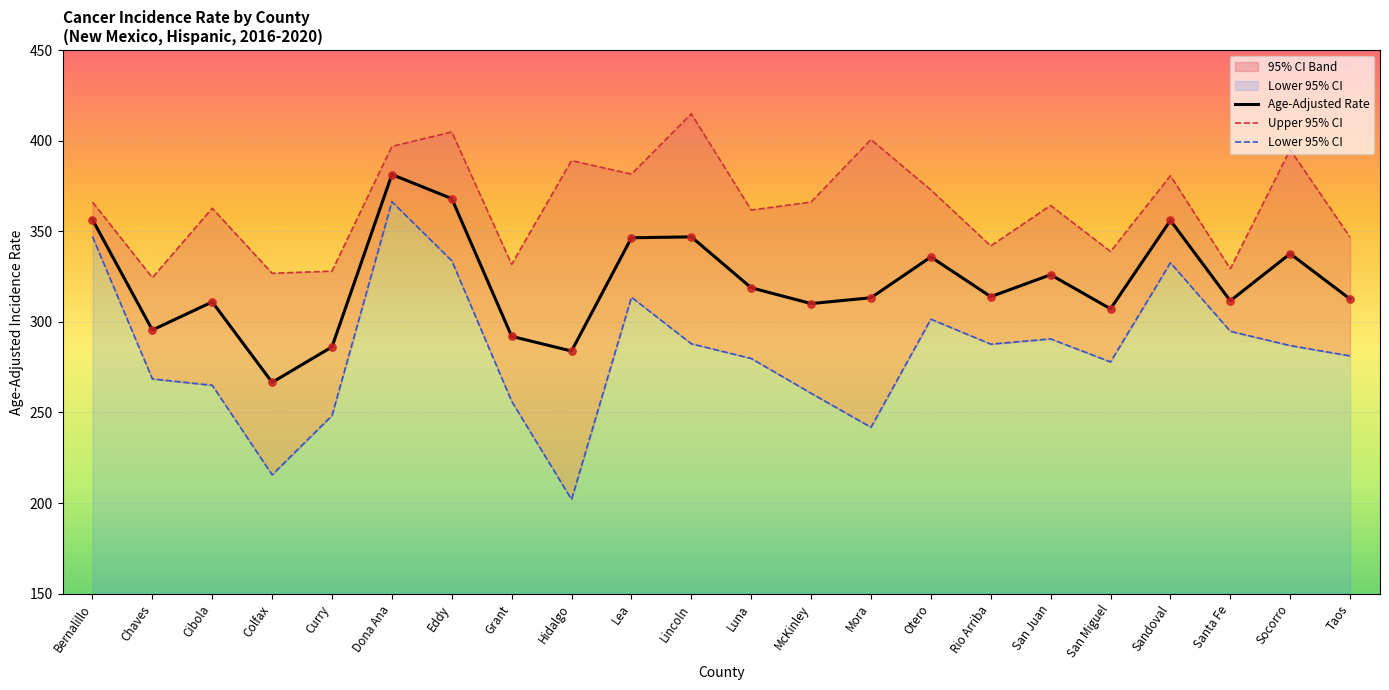

Which series has the largest Y range (max minus min)?

Lower 95% CI